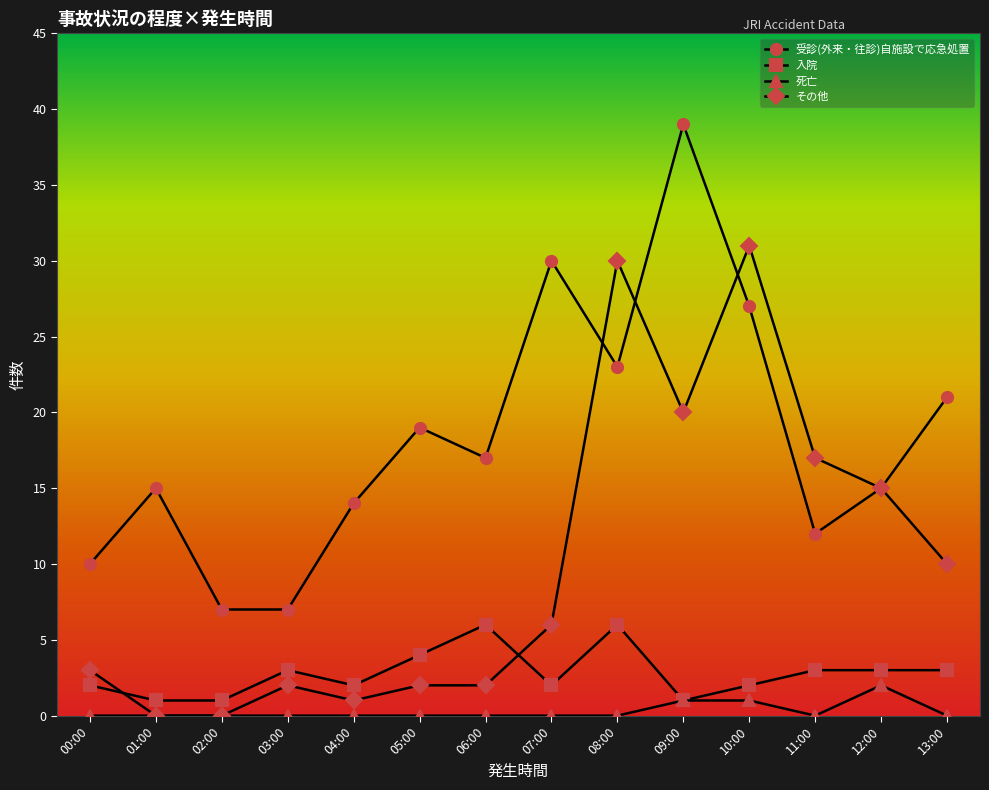

Which series has the widest spread of values?

受診(外来・往診)自施設で応急処置